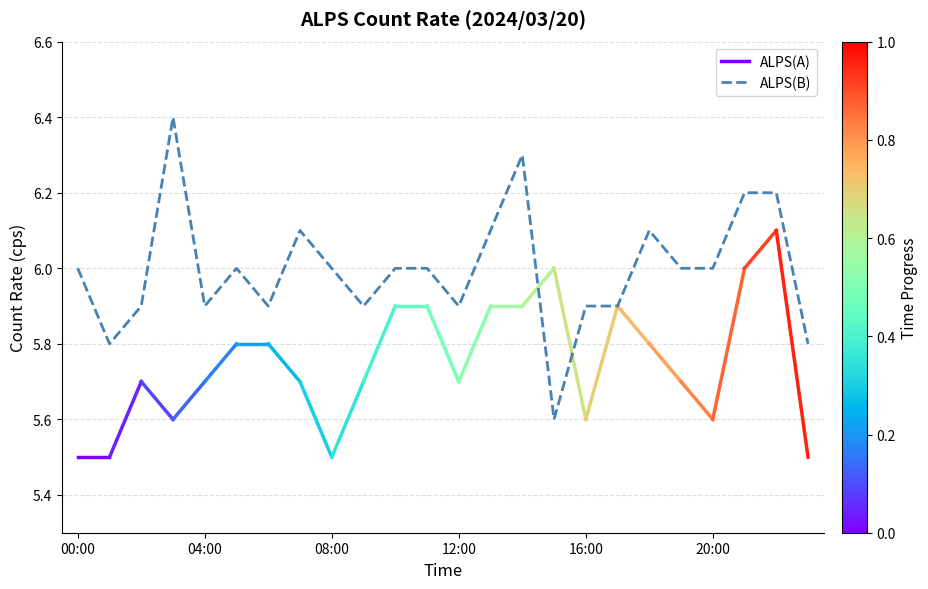

List the labels in order of value, smallest first.

15:00, 01:00, 23:00, 02:00, 04:00, 06:00, 09:00, 12:00, 16:00, 17:00, 00:00, 05:00, 08:00, 10:00, 11:00, 19:00, 20:00, 07:00, 13:00, 18:00, 21:00, 22:00, 14:00, 03:00